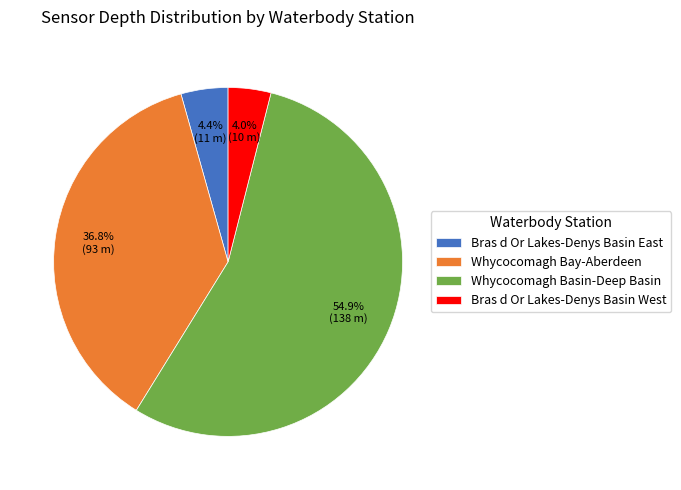

Count the number of slices in the pie.

4